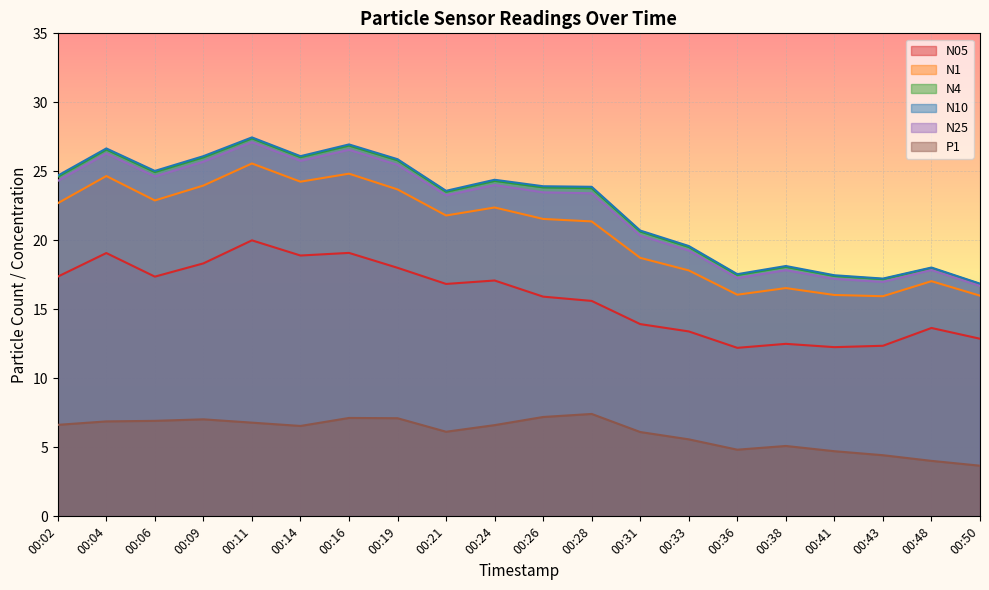

How many data points in N25 are above 23?

12